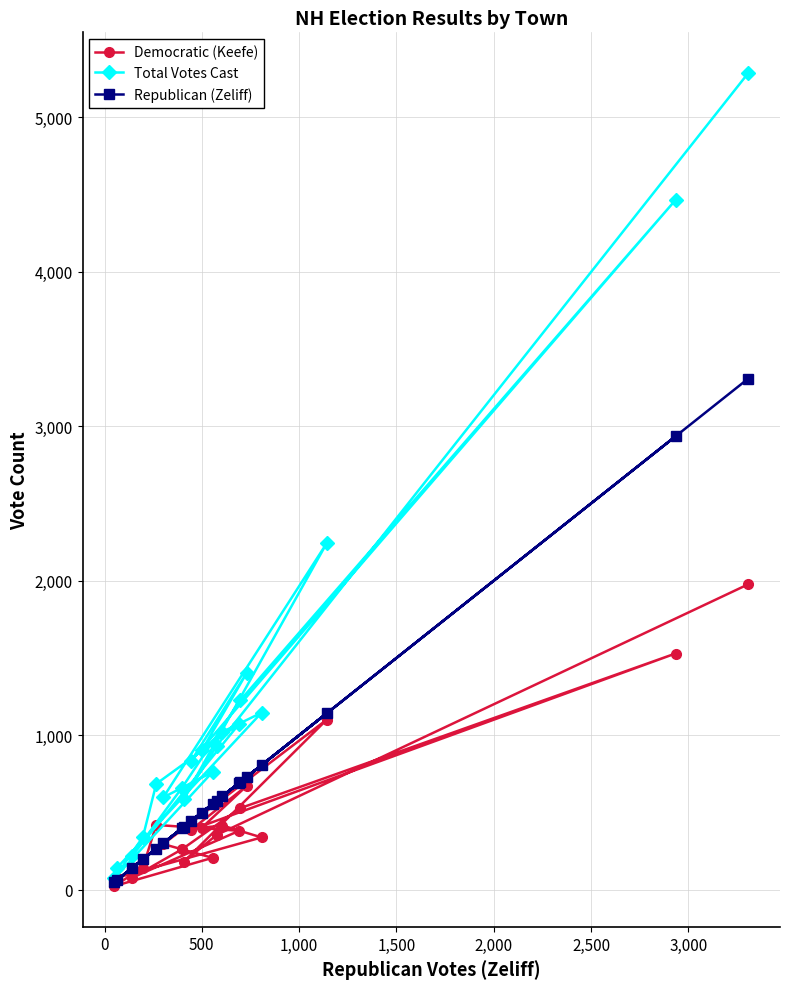

At how many categories does at least one series exceed 679?

13